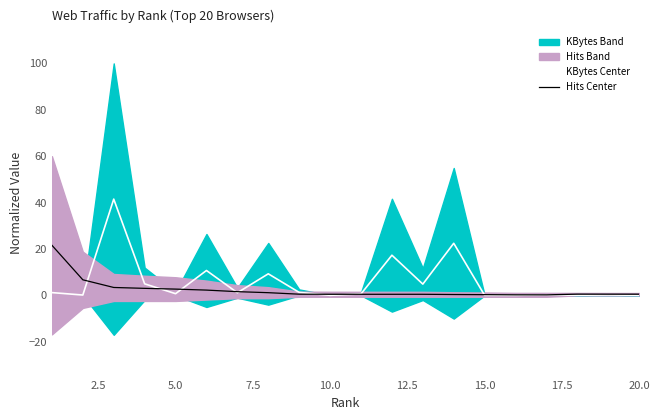

How many lines are shown in the chart?

2